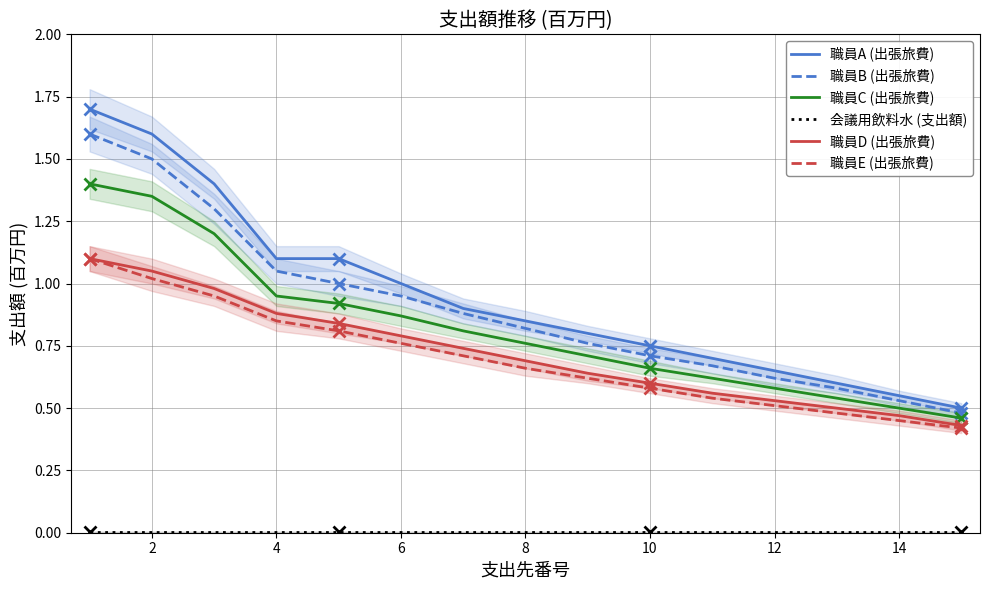

What is the difference between the second highest and minimum values in the 職員B (出張旅費) series?

1.0